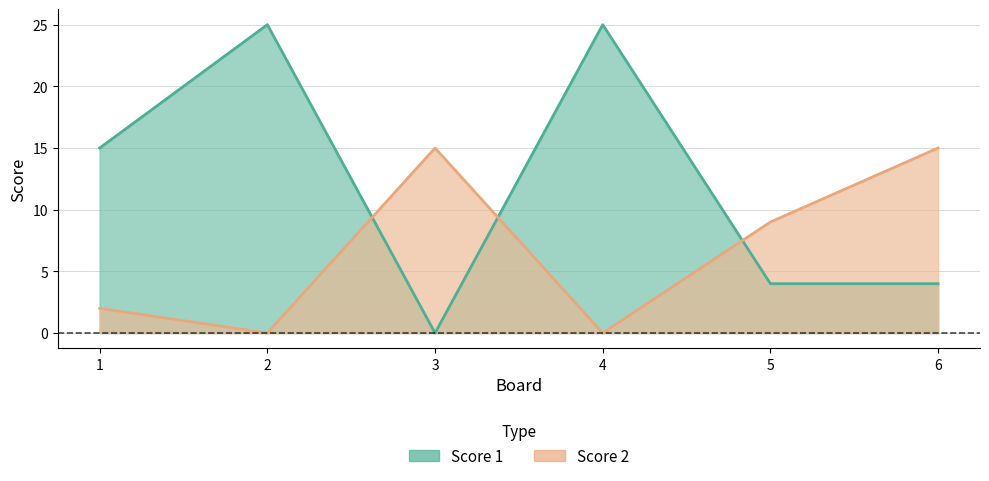

What is the difference between the second highest and minimum values in the Score 1 series?

25